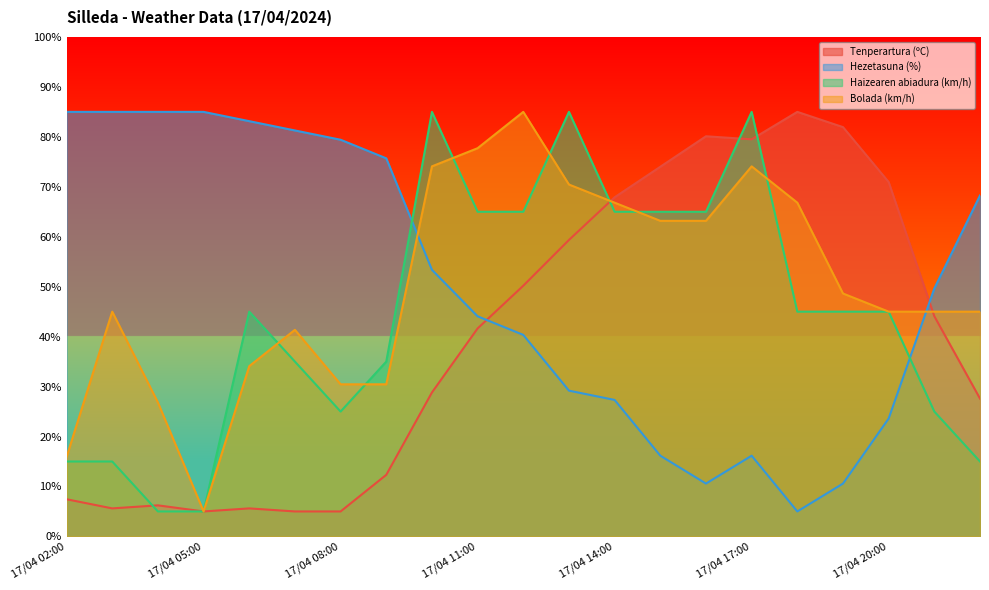

What is the spread (max minus min) of values at 17/04 16:00?

69.5